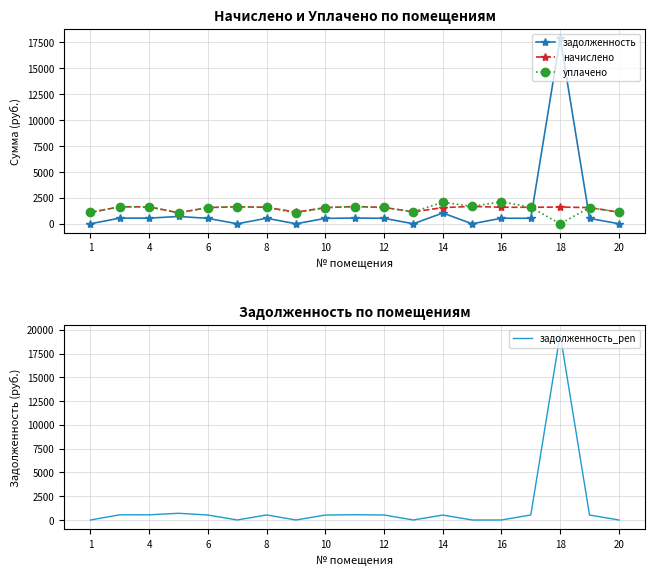

Is it true that задолженность equals 0.0 at 20?

True